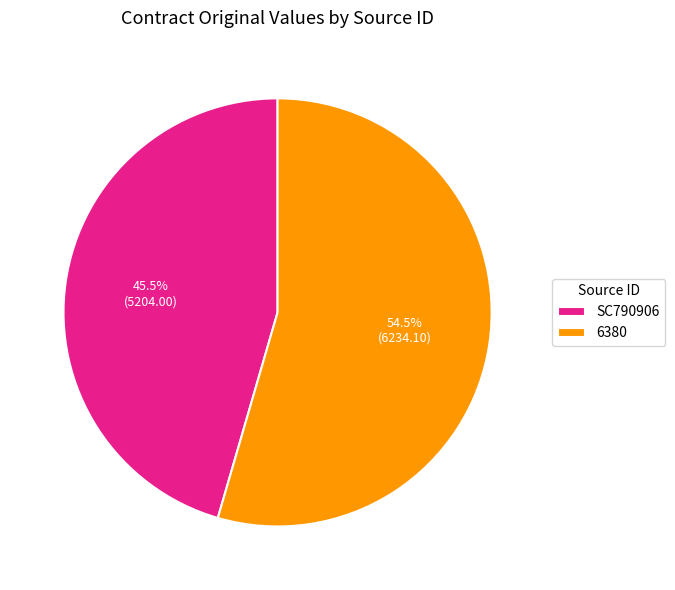

How many segments does this pie chart have?

2